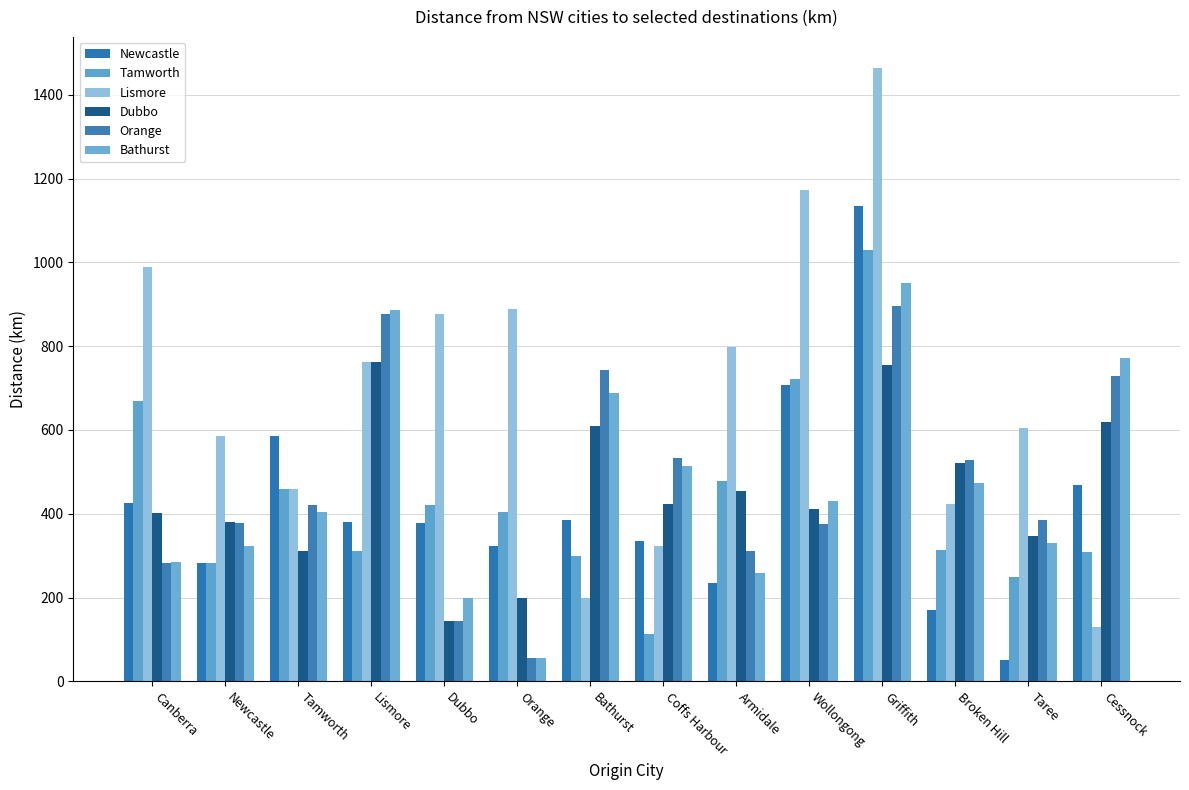

Does the chart contain stacked bars?

No